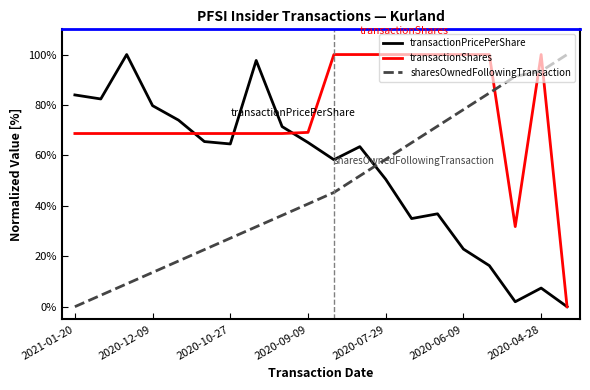

Which series has the largest total across all categories?

transactionShares